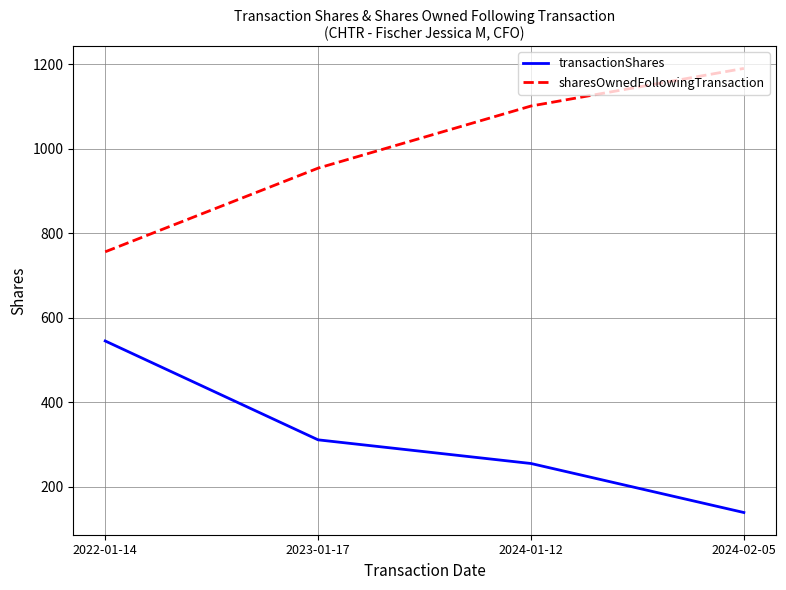

How many lines are shown in the chart?

2